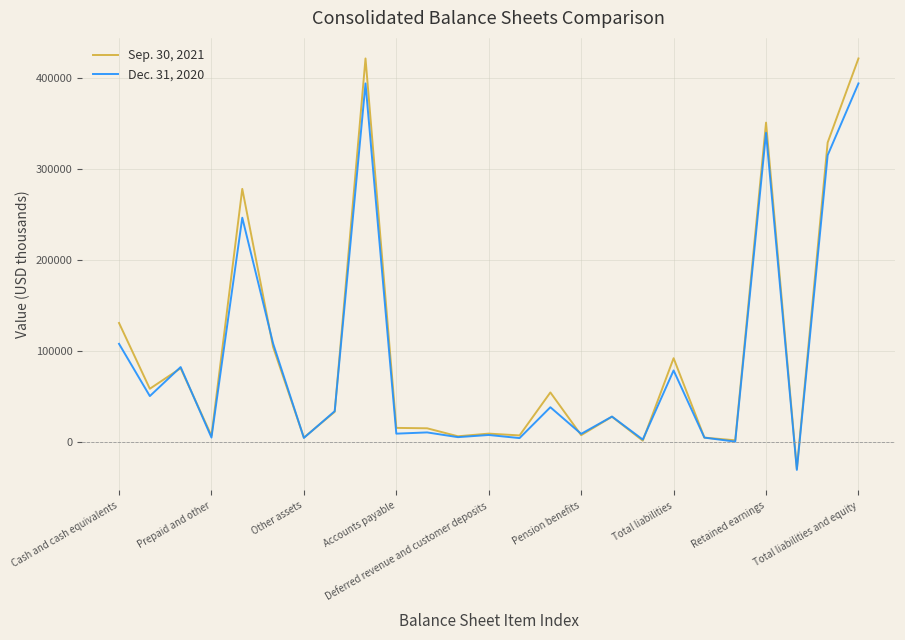

How many lines are shown in the chart?

2